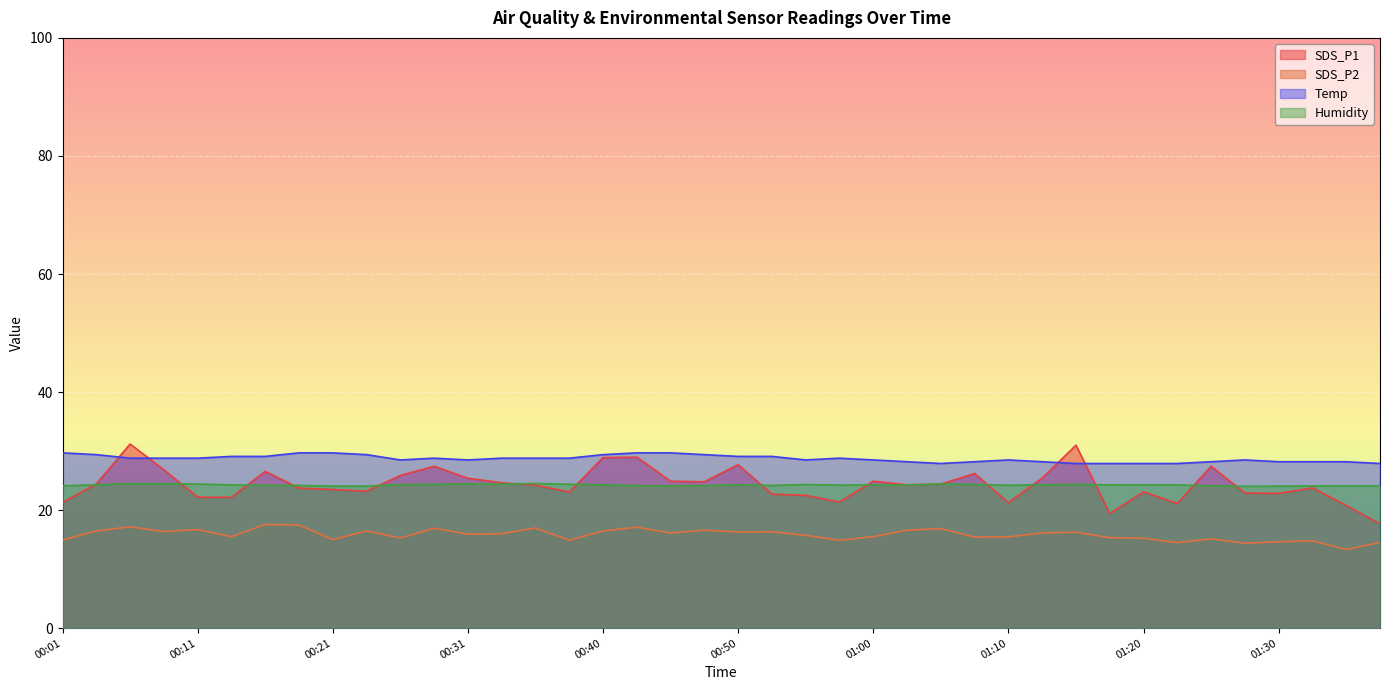

Where is SDS_P2 nearest to the value 15?

00:21